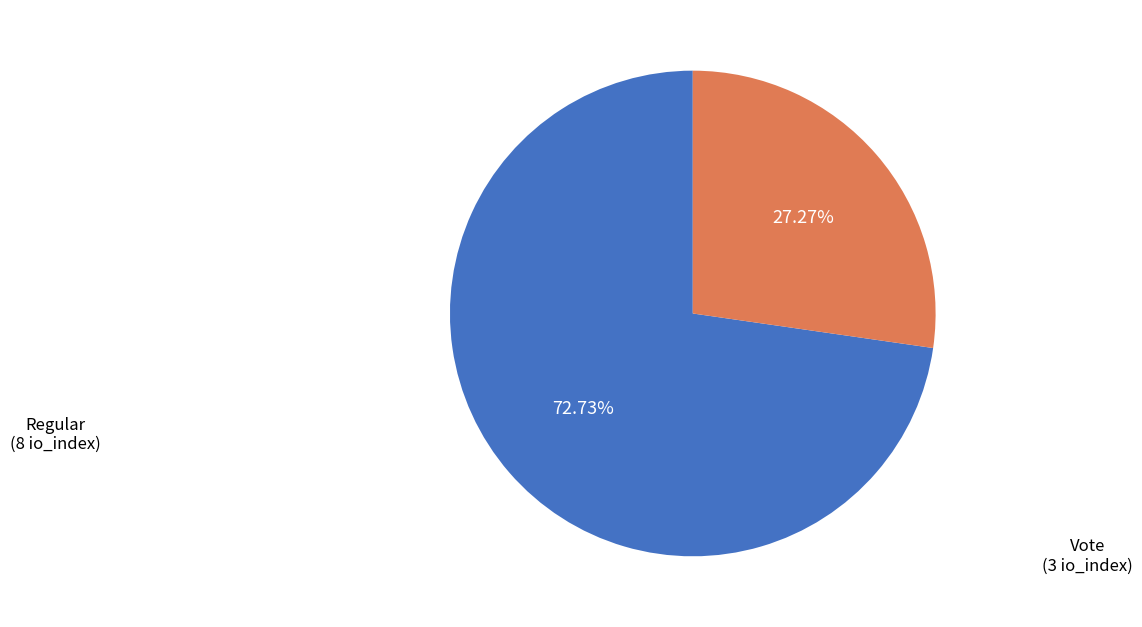

Does any single category account for the majority?

Yes